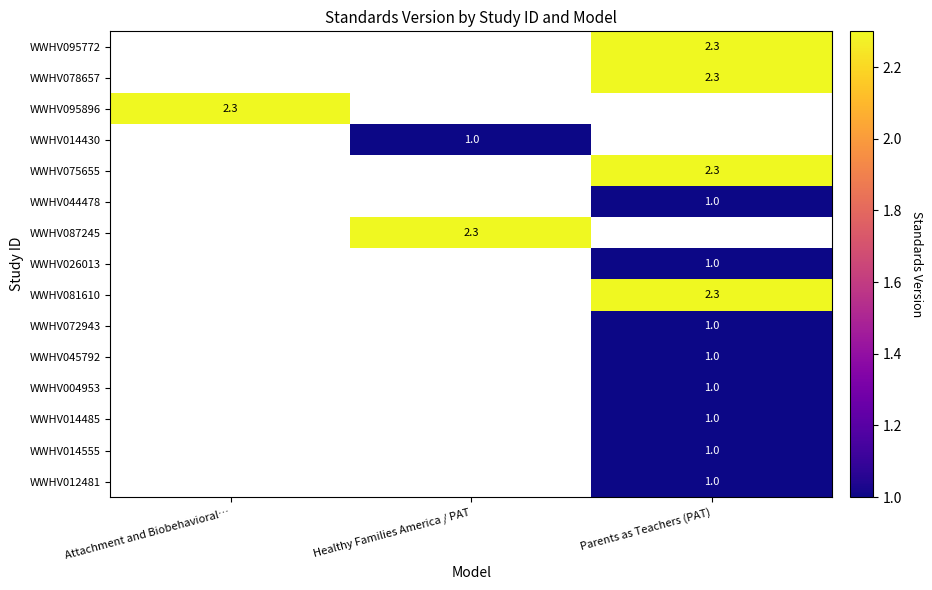

Is it true that WWHV095896 equals 2.3 at Attachment and Biobehavioral…?

True